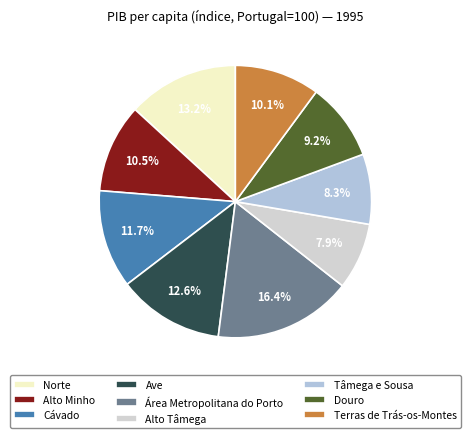

Does any single category account for the majority?

No